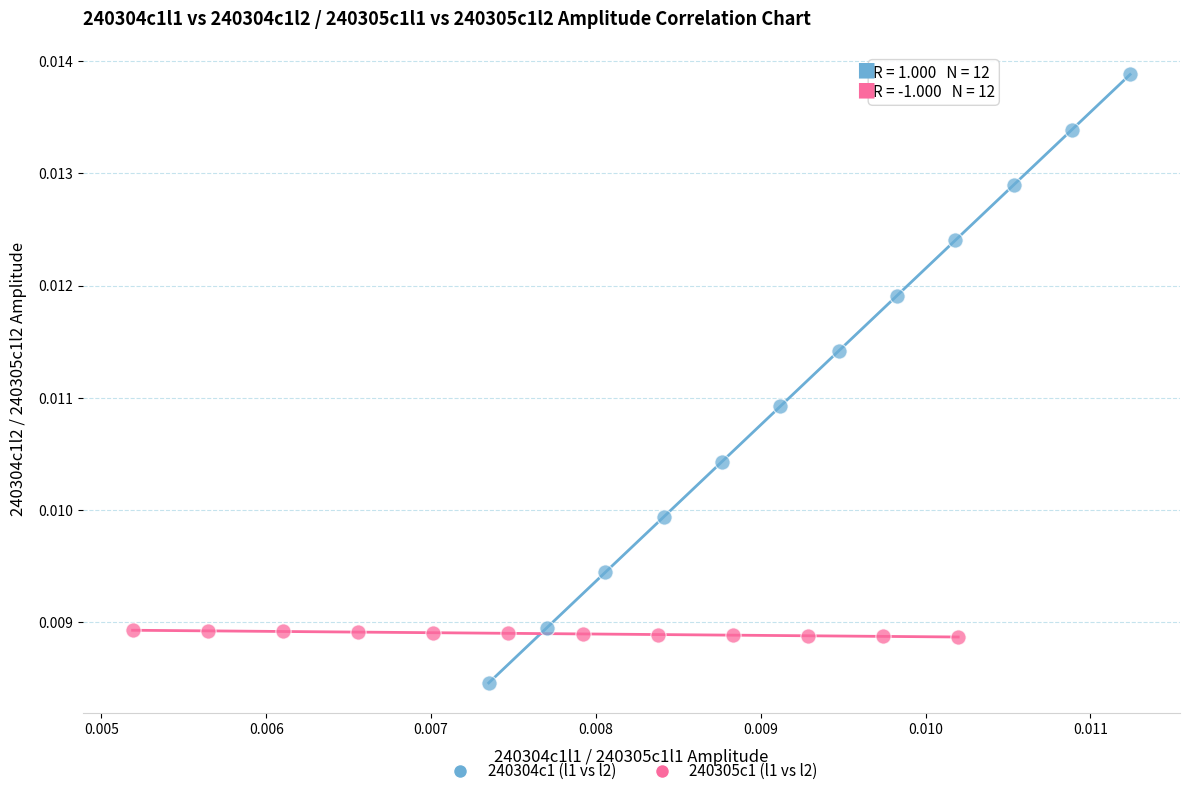

Which series contains the lowest Y value?

240304c1 (l1 vs l2)